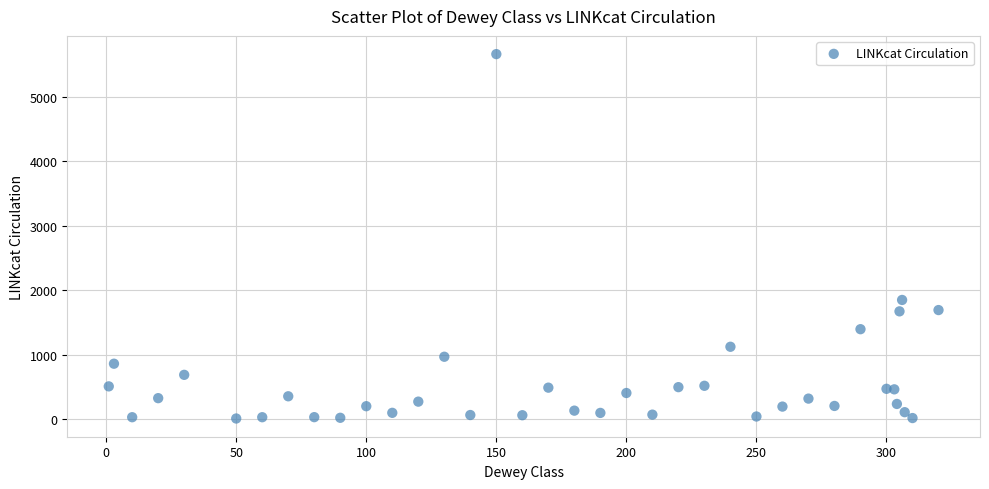

What Y value in the scatter plot is closest to 2836?

1848